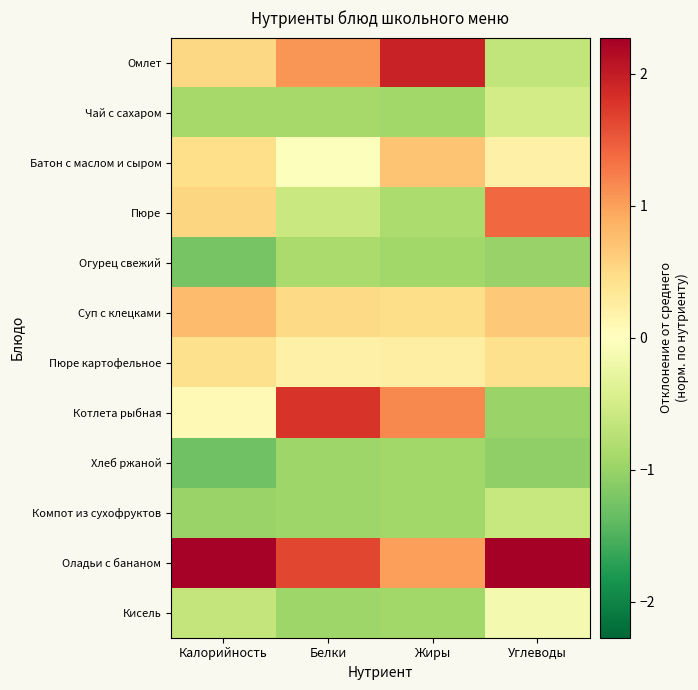

Reading left to right, extract all data points from this chart.

Омлет: Калорийность=0.5	Белки=1.1	Жиры=1.9	Углеводы=-0.7
Чай с сахаром: Калорийность=-0.9	Белки=-0.9	Жиры=-0.9	Углеводы=-0.5
Батон с маслом и сыром: Калорийность=0.4	Белки=-0.0	Жиры=0.7	Углеводы=0.2
Пюре: Калорийность=0.5	Белки=-0.6	Жиры=-0.8	Углеводы=1.4
Огурец свежий: Калорийность=-1.2	Белки=-0.9	Жиры=-0.9	Углеводы=-1.0
Суп с клецками: Калорийность=0.8	Белки=0.5	Жиры=0.5	Углеводы=0.7
Пюре картофельное: Калорийность=0.4	Белки=0.2	Жиры=0.2	Углеводы=0.4
Котлета рыбная: Калорийность=0.1	Белки=1.8	Жиры=1.2	Углеводы=-1.0
Хлеб ржаной: Калорийность=-1.3	Белки=-1.0	Жиры=-0.9	Углеводы=-1.1
Компот из сухофруктов: Калорийность=-1.0	Белки=-1.0	Жиры=-0.9	Углеводы=-0.6
Оладьи с бананом: Калорийность=2.2	Белки=1.6	Жиры=1.0	Углеводы=2.3
Кисель: Калорийность=-0.6	Белки=-1.0	Жиры=-0.9	Углеводы=-0.1